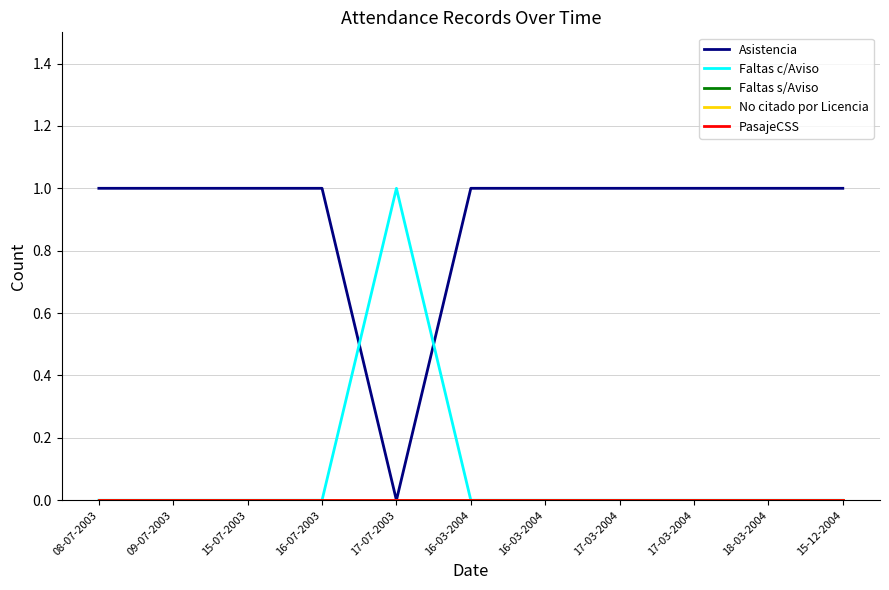

Does the chart have visible grid lines?

Yes